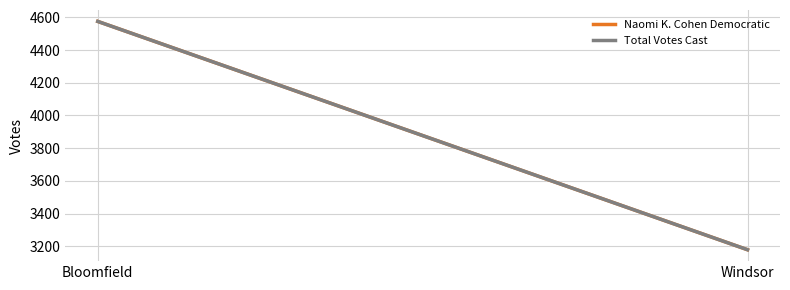

At which category is the sum across all series the highest?

Bloomfield